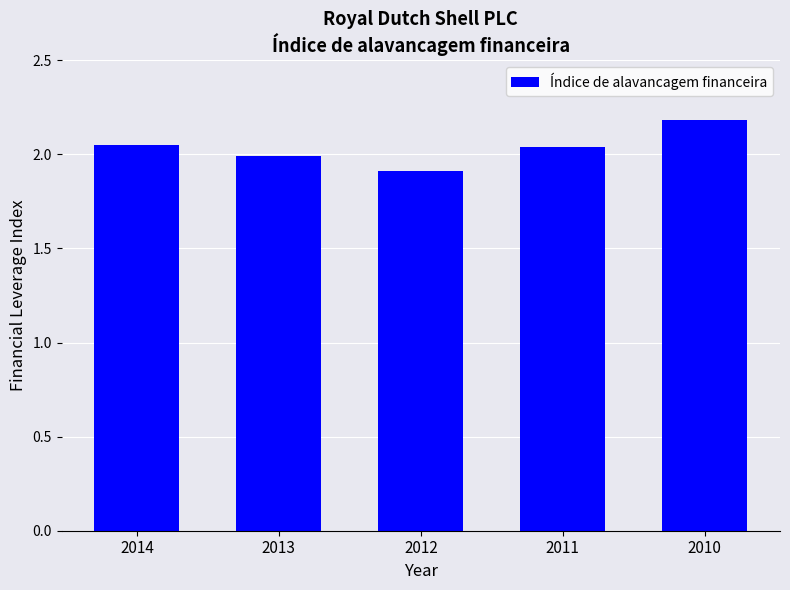

The value at 2014 is 2.0. True or false?

True